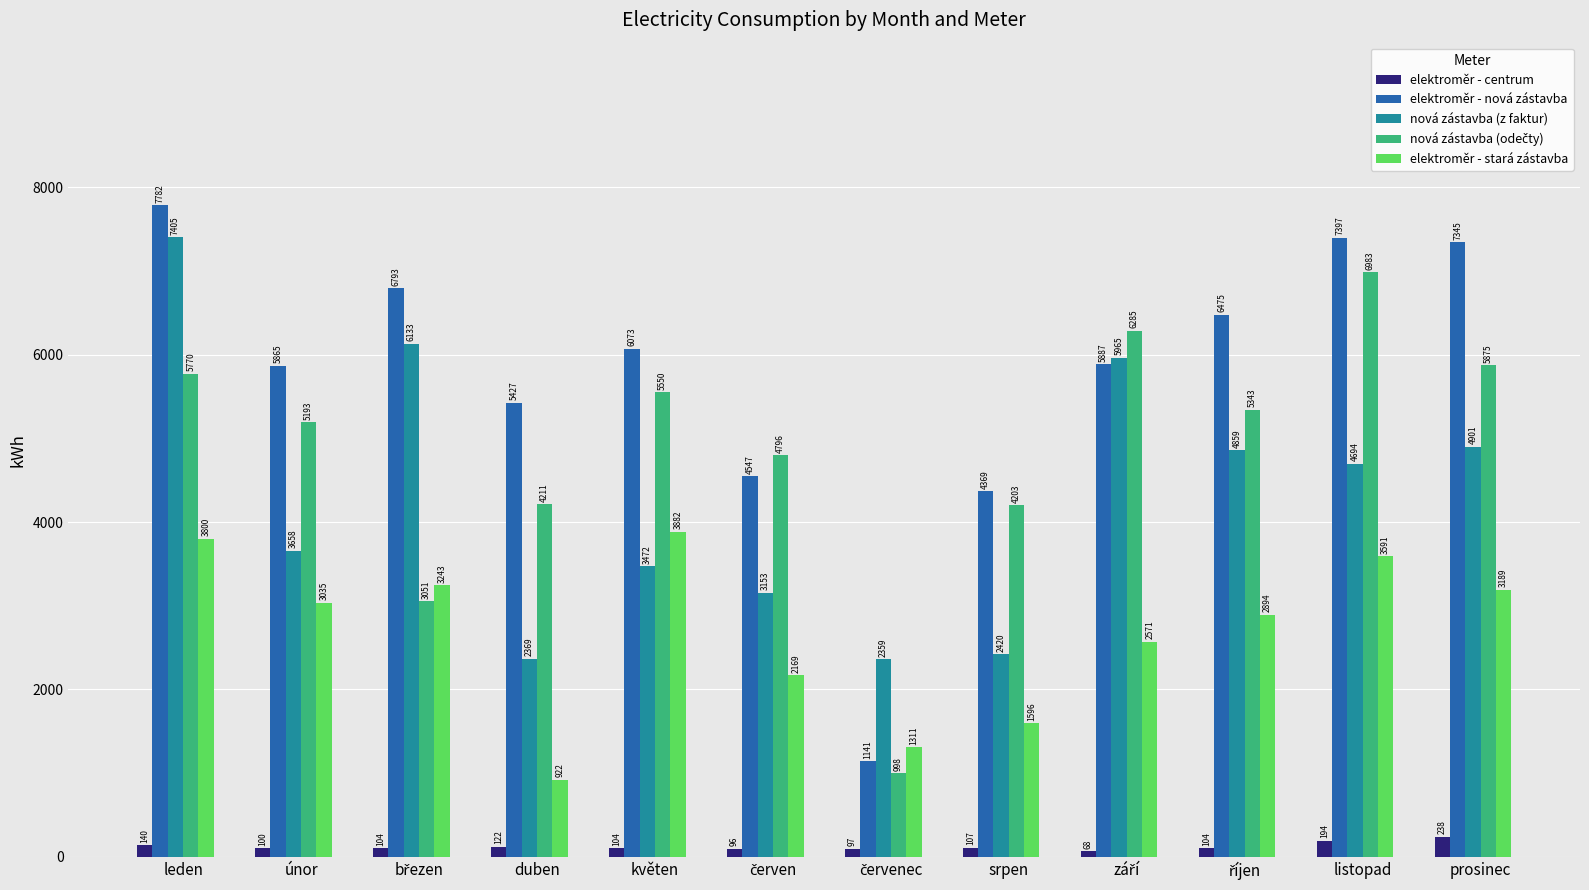

Which series has the widest spread of values?

elektroměr - nová zástavba